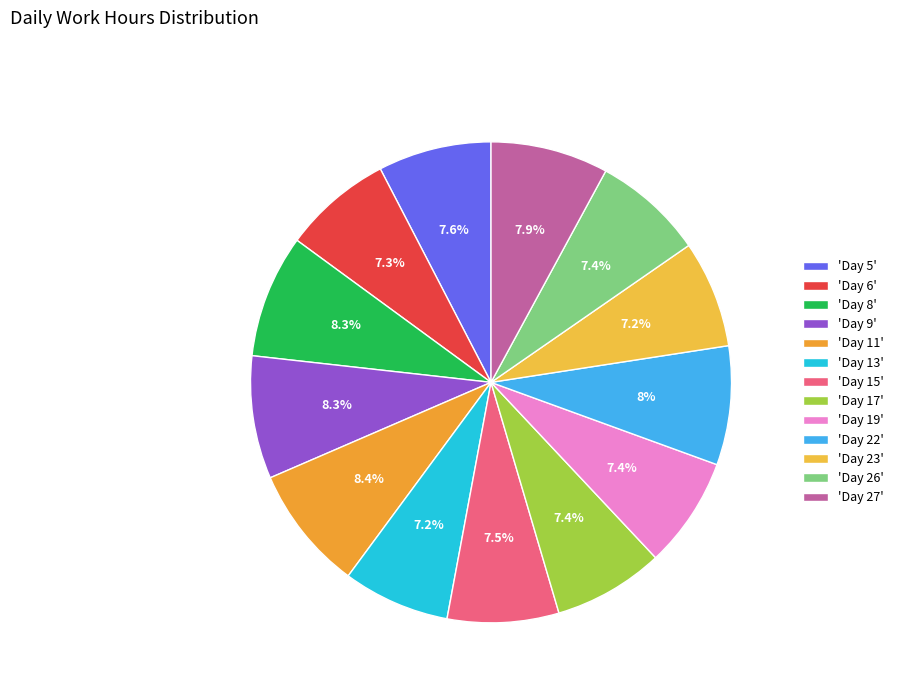

Rank the categories by value from highest to lowest.

Day 11, Day 8, Day 9, Day 22, Day 27, Day 5, Day 15, Day 19, Day 26, Day 17, Day 6, Day 23, Day 13